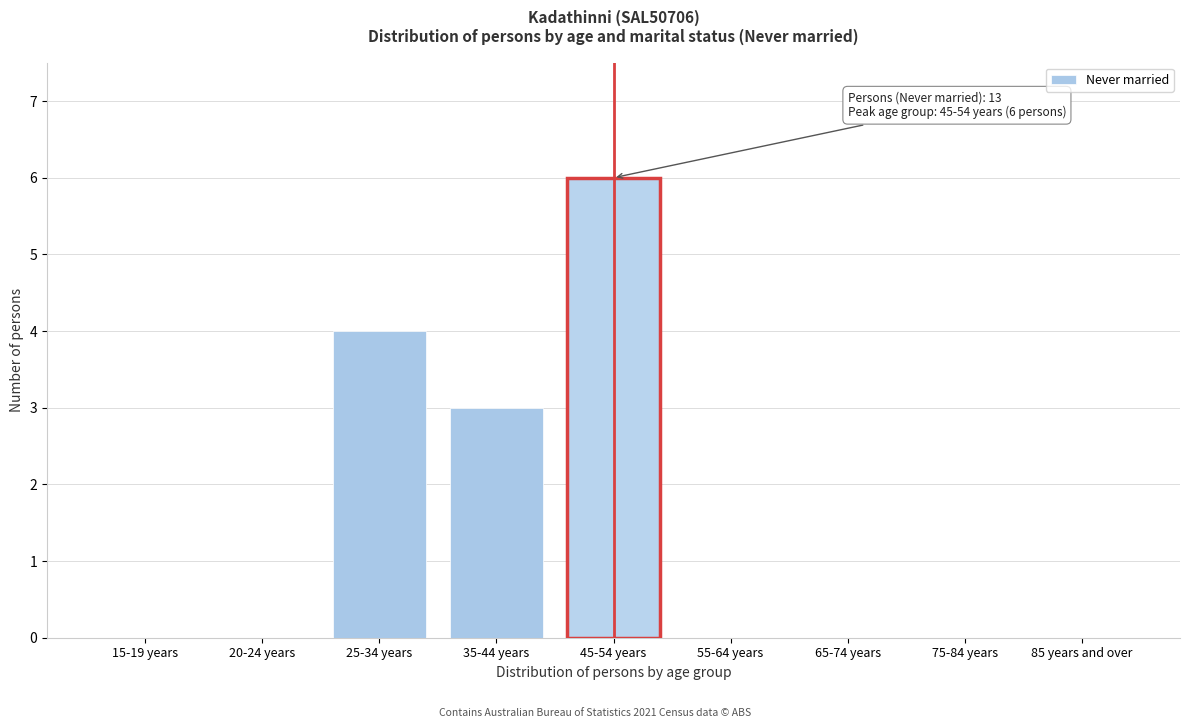

Reading left to right, extract all data points from this chart.

15-19 years=0	20-24 years=0	25-34 years=4	35-44 years=3	45-54 years=6	55-64 years=0	65-74 years=0	75-84 years=0	85 years and over=0